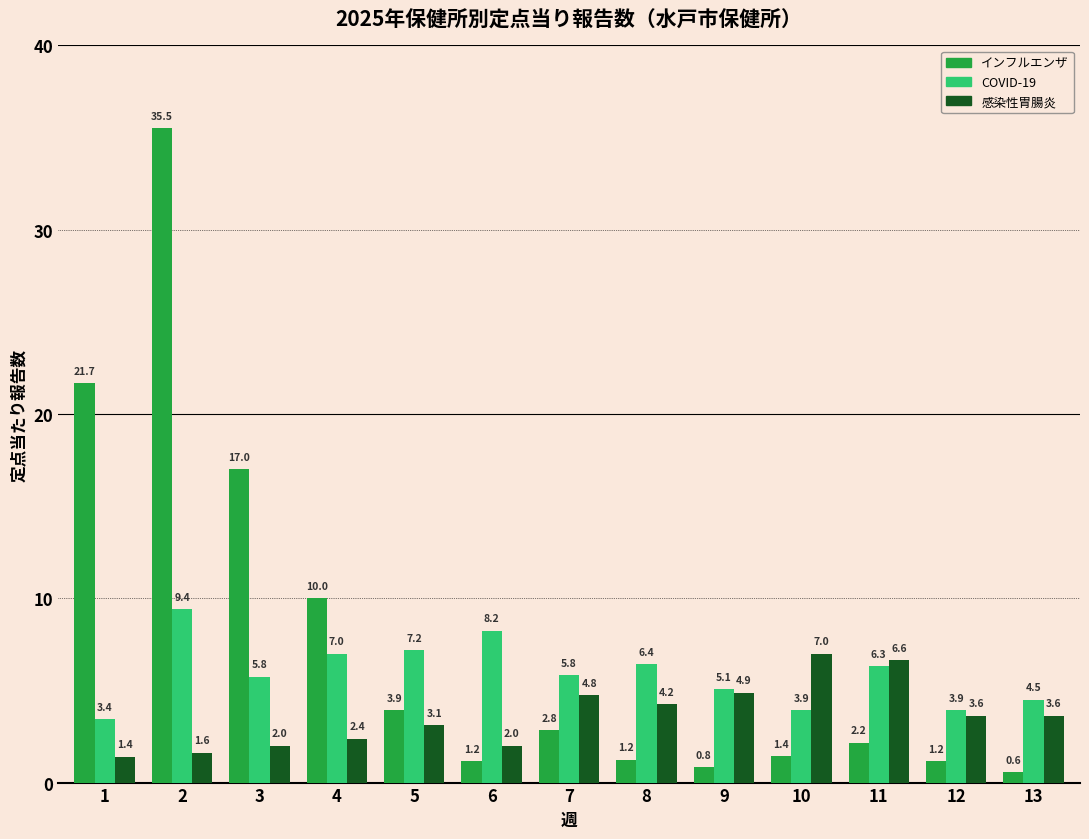

What is the value of the COVID-19 bar at the 11th from the left?

6.3